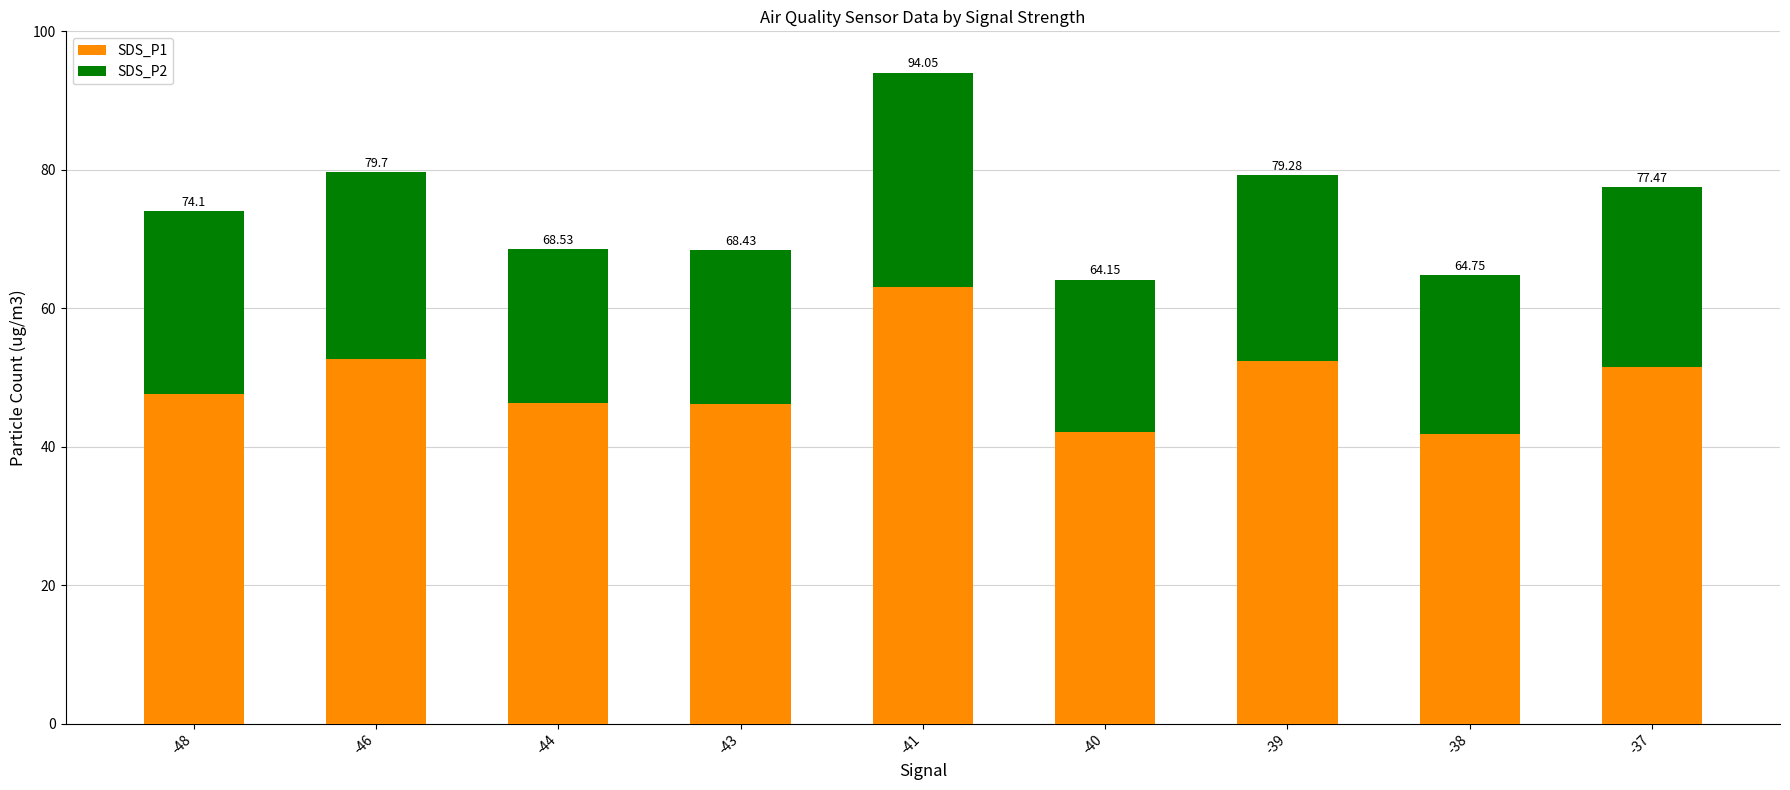

What is the value of the SDS_P1 bar at the 8th from the left?

41.8